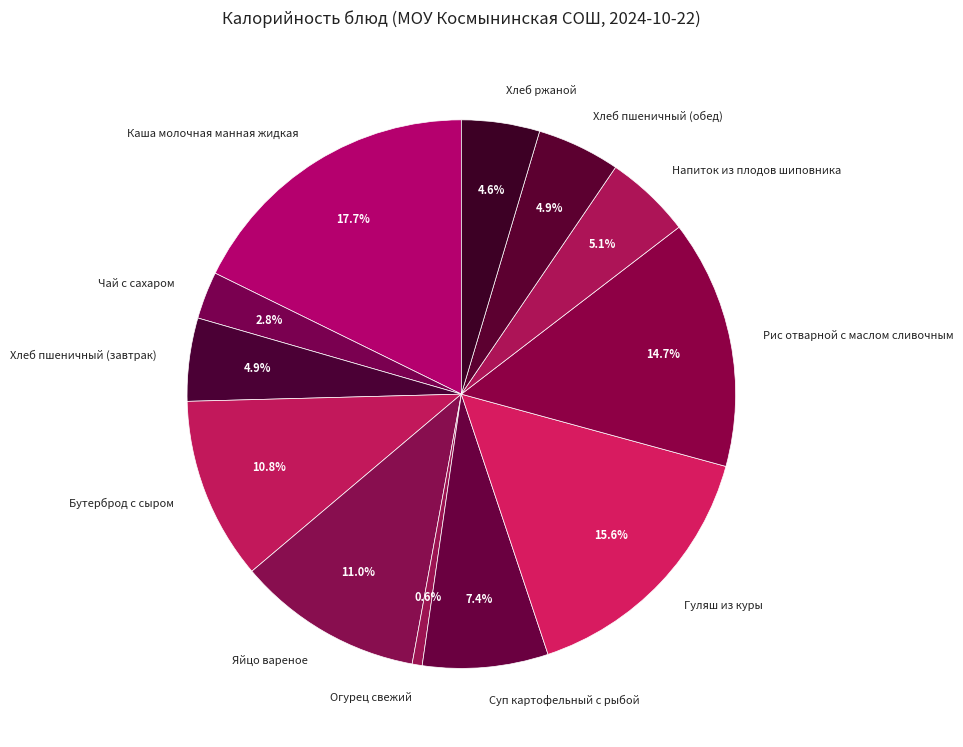

Does any single category account for the majority?

No